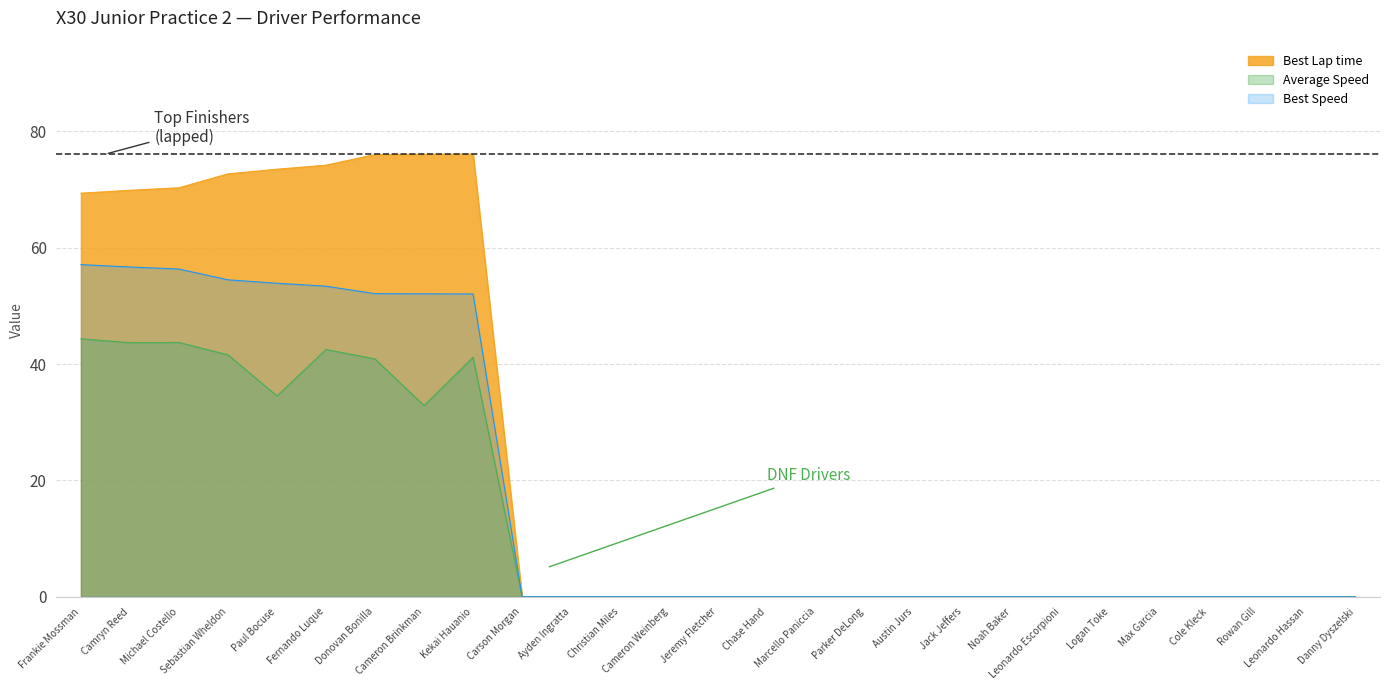

True or false: Average Speed and Best Lap time cross at least once.

False